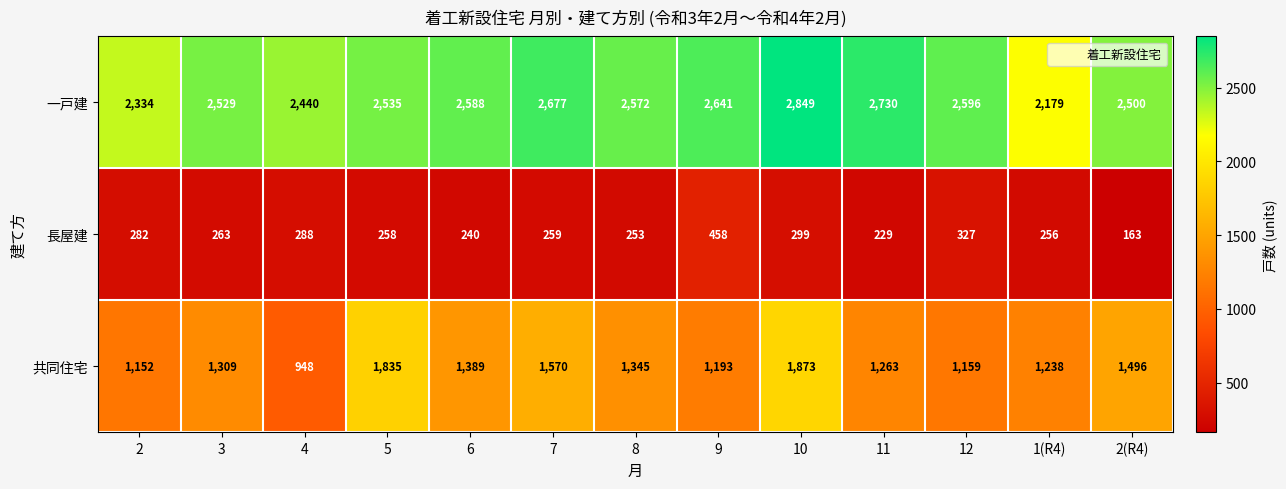

Rank the series at 2 from lowest to highest value.

長屋建, 共同住宅, 一戸建